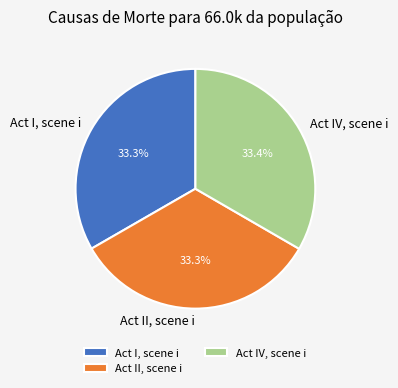

How much of the chart is everything except Act I, scene i?

66.7%